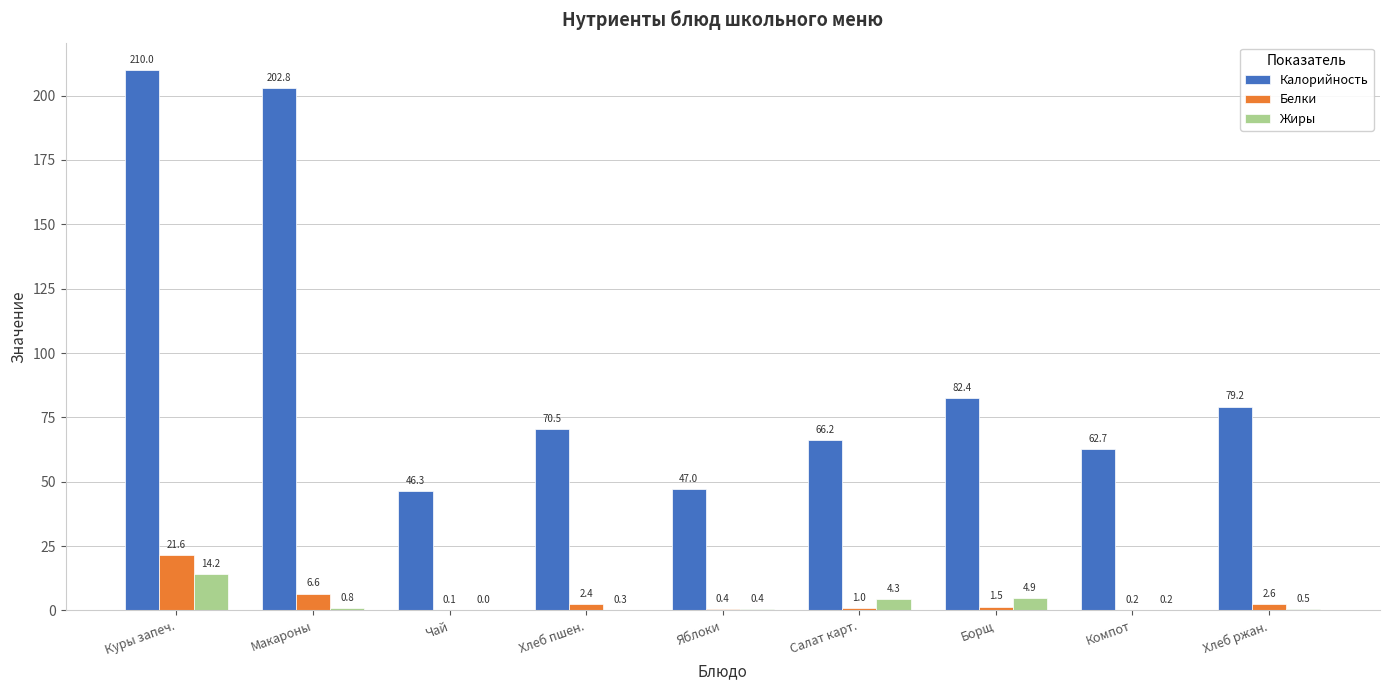

What is the sum of all Жиры values?

25.6